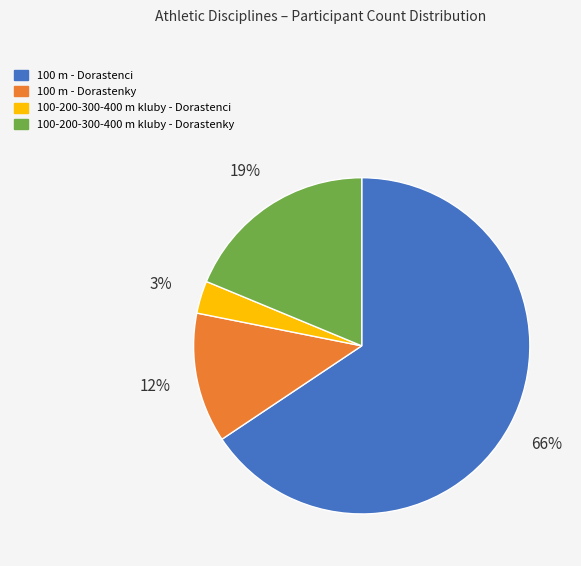

Which category has the biggest portion of the pie?

100 m - Dorastenci